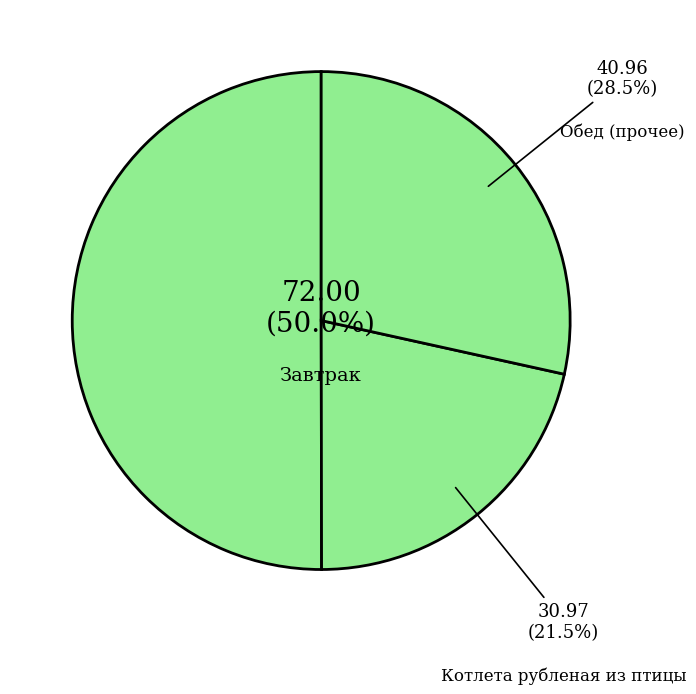

What is the majority slice?

Завтрак